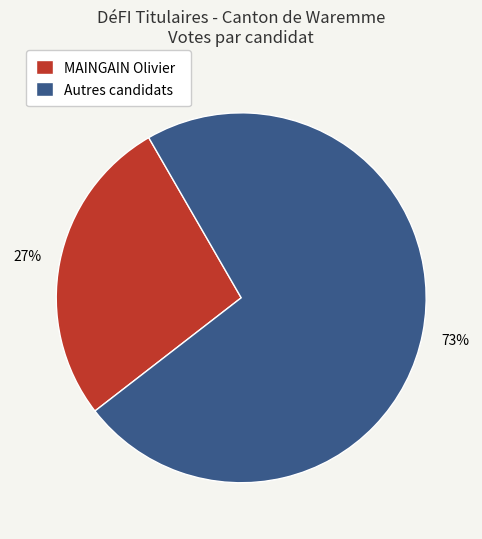

Do Autres candidats and MAINGAIN Olivier together represent more than half of the pie?

Yes